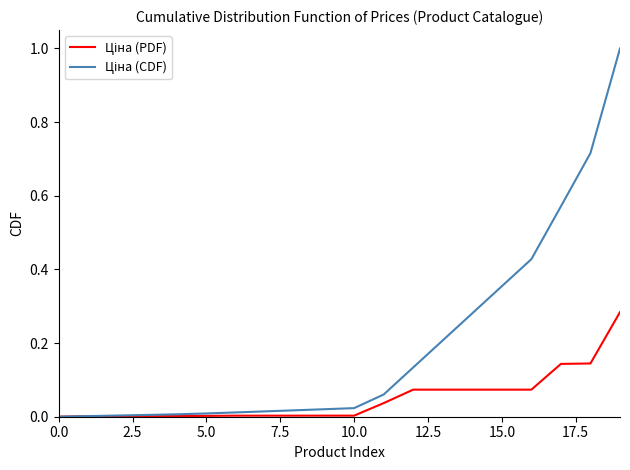

What is the difference between the second highest and second lowest values in the Ціна (CDF) series?

0.7